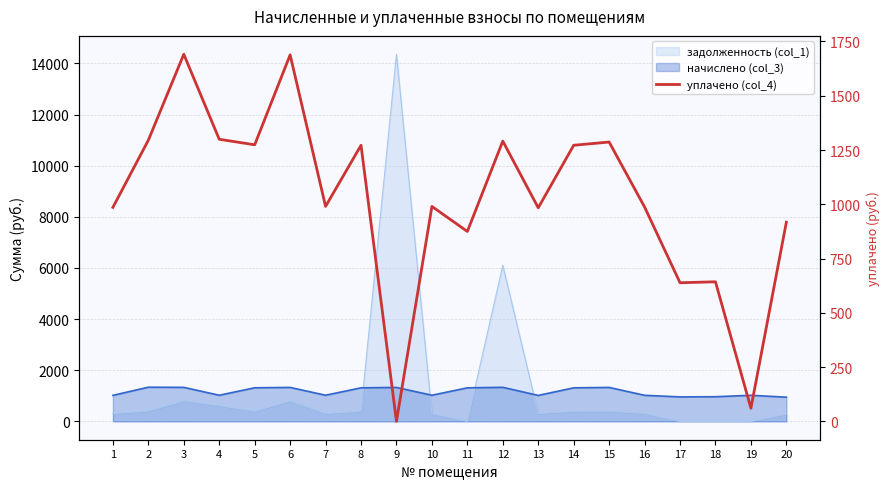

Reading left to right, what are all the values shown in this chart?

985.9	1295.3	1691.2	1299.5	1274.0	1688.4	990.2	1271.9	0.0	990.2	874.9	1291.1	983.8	1271.9	1286.8	987.5	638.6	643.0	60.4	917.6